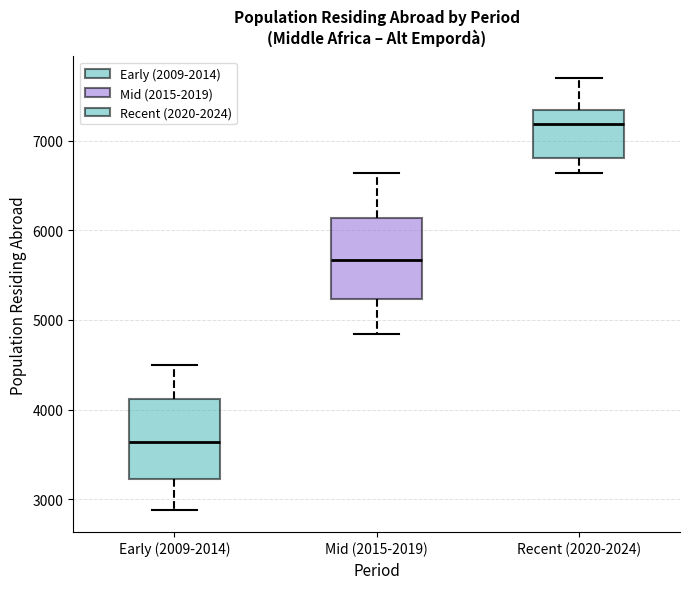

Where is the lower edge of the box for Mid (2015-2019) on the y-axis? The values are not printed on the chart, so give them approximately, as read against the axis.

5200